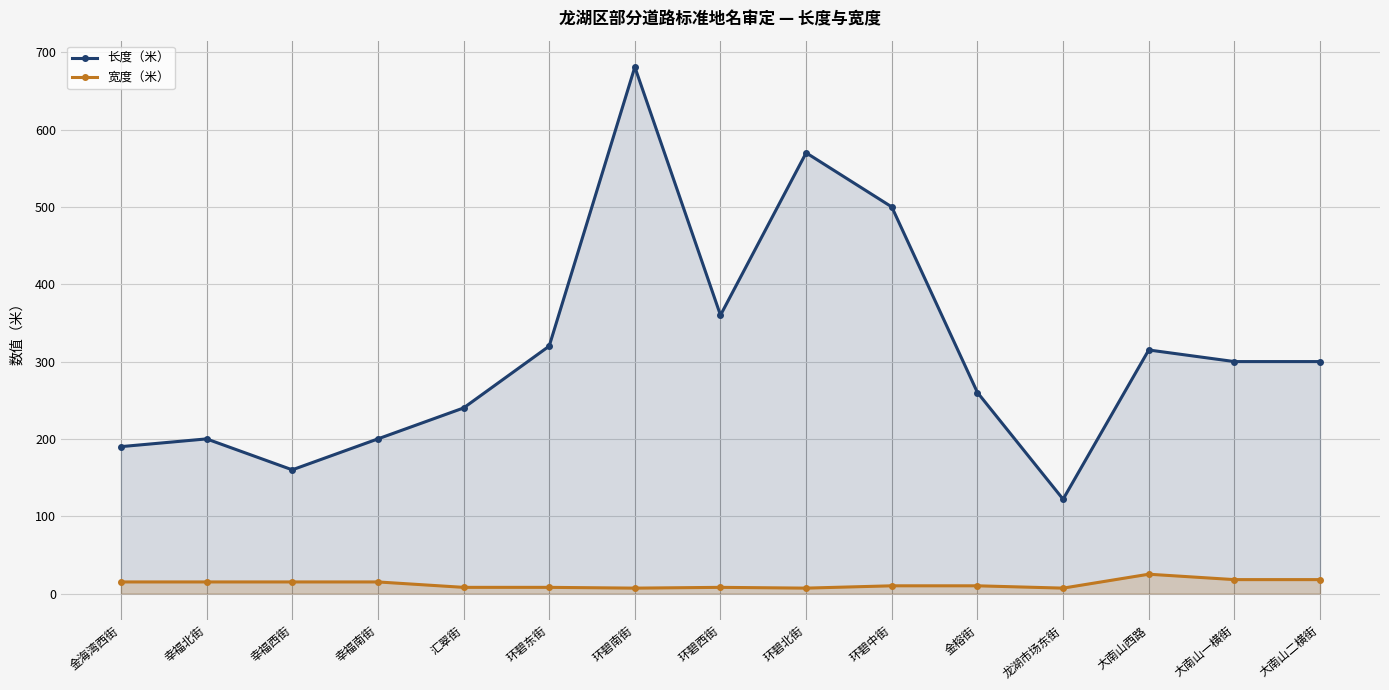

The value of 长度（米） at 龙湖市场东街 is 122. True or false?

True